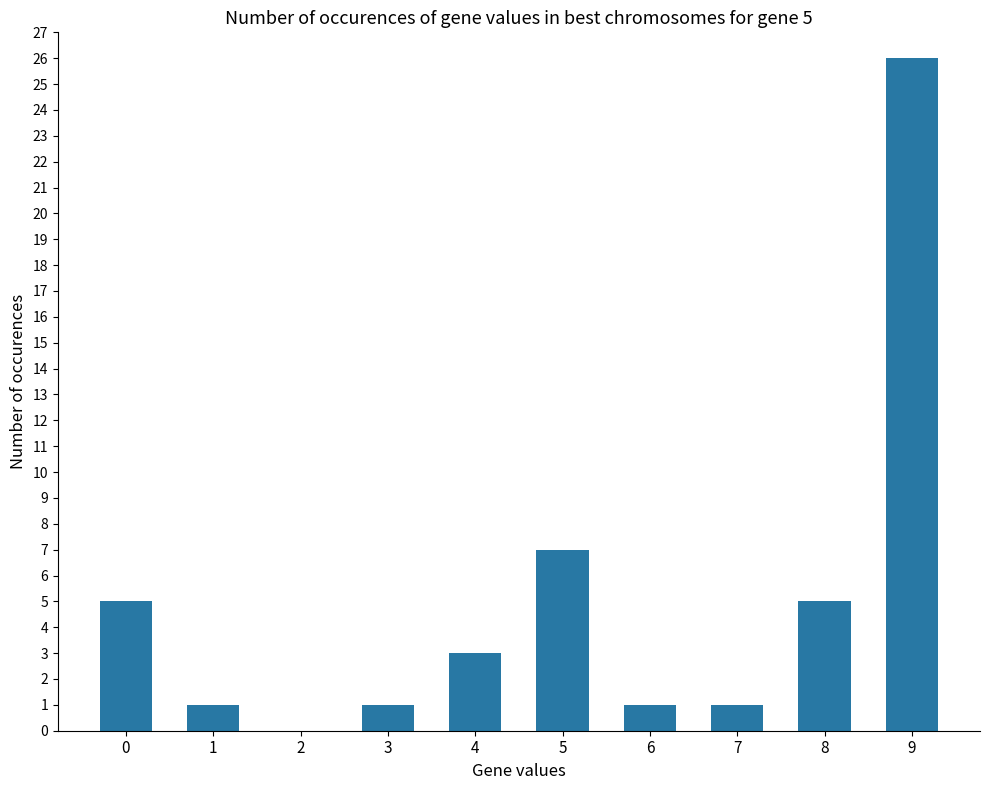

Which category has the highest value across all series?

9